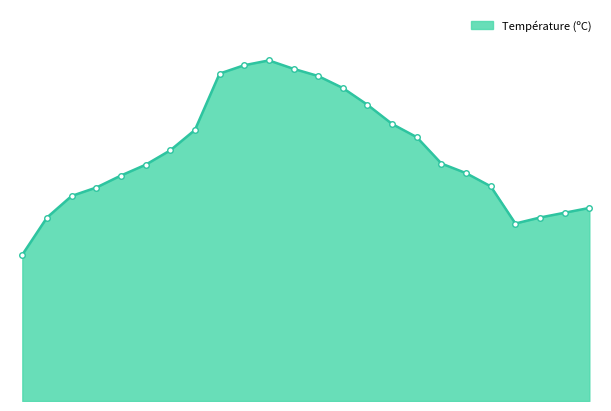

Which category has the highest value across all series?

18:00